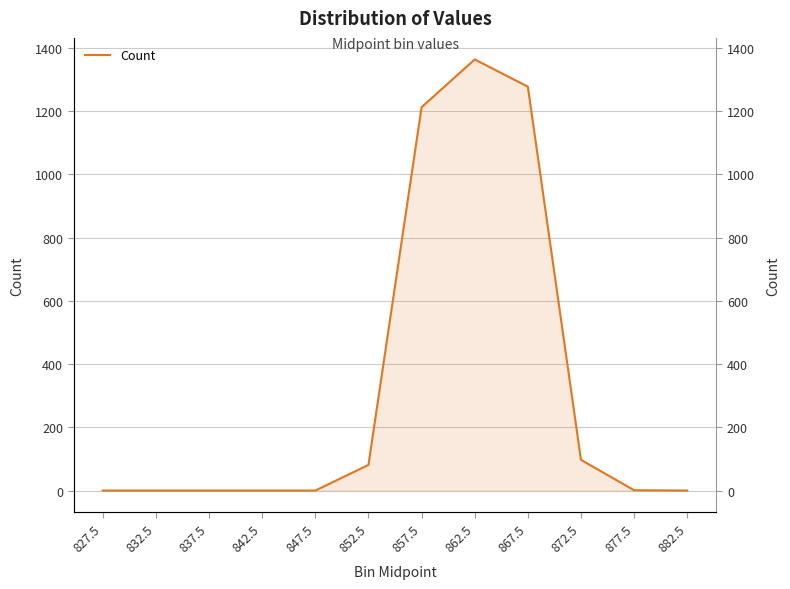

What is the label of the 1st point from the left?

827.5